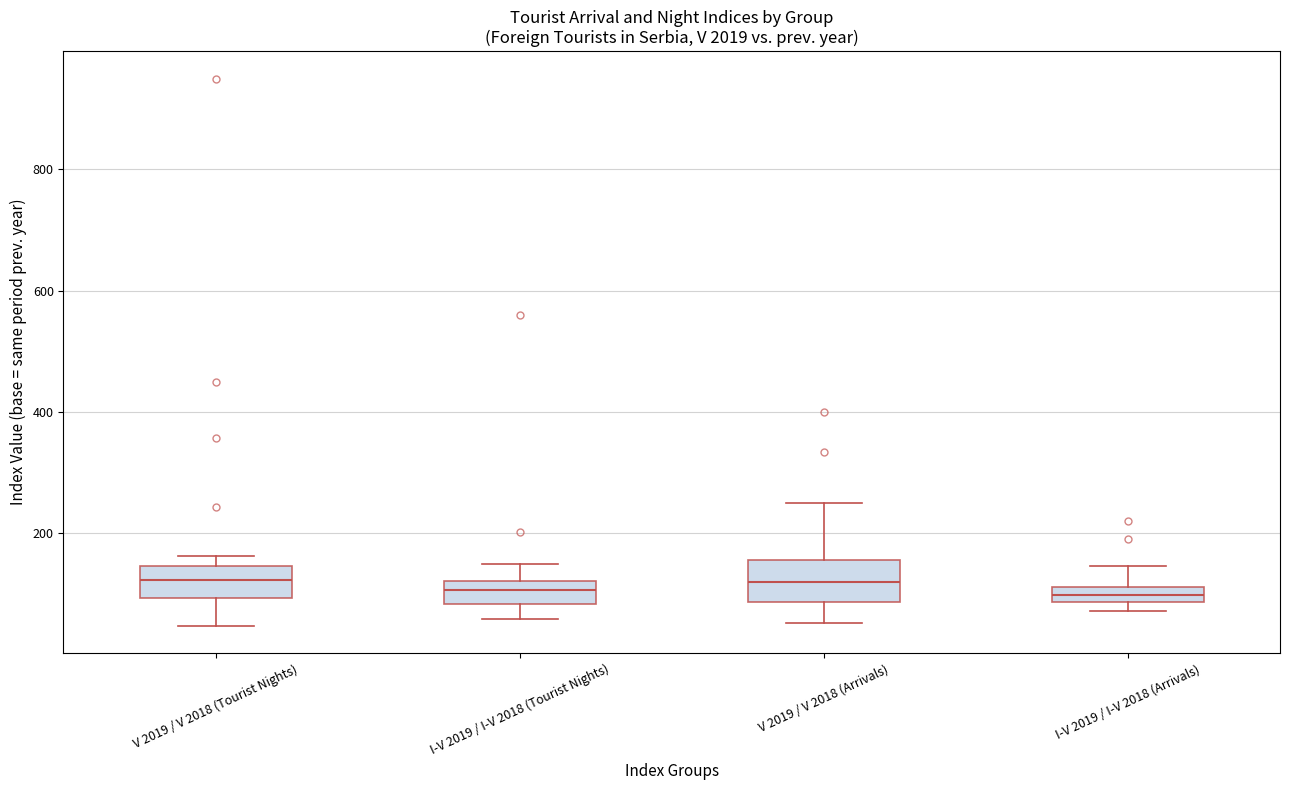

Where is the upper edge of the box for V 2019 / V 2018 (Arrivals) on the y-axis? The values are not printed on the chart, so give them approximately, as read against the axis.

160